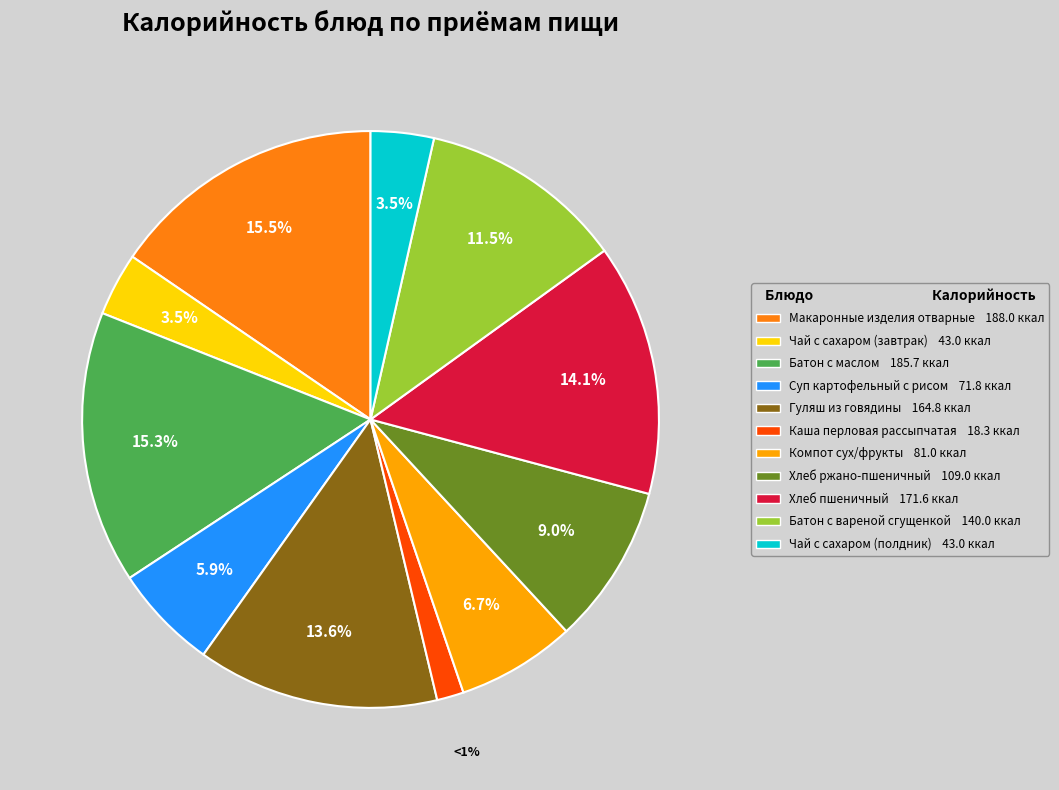

How many slices are in this pie chart?

11